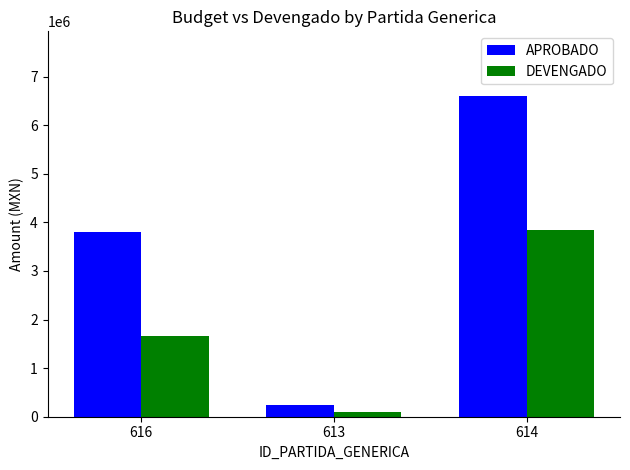

At which category is the sum across all series the highest?

614